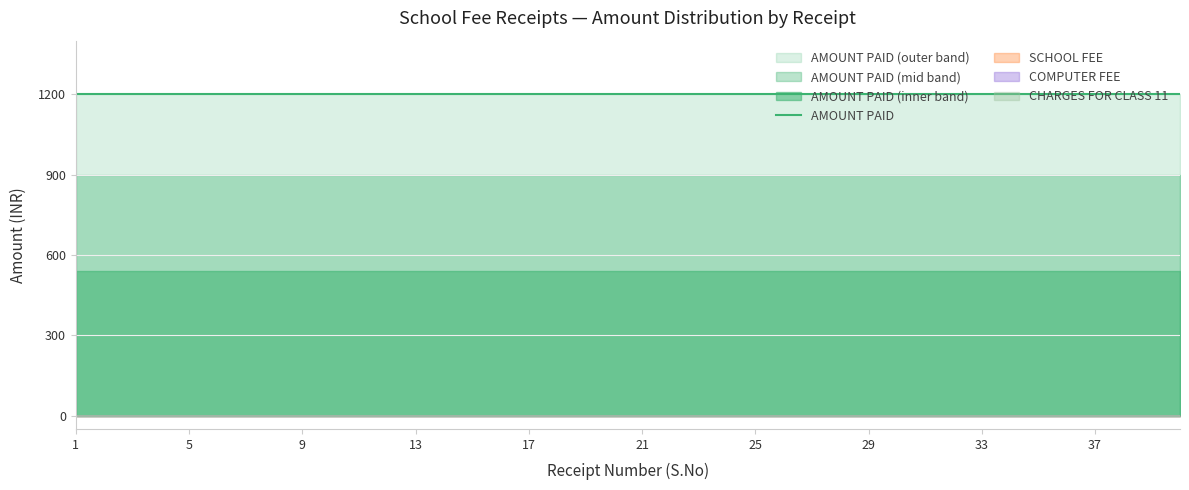

True or false: SCHOOL FEE and AMOUNT PAID cross at least once.

False